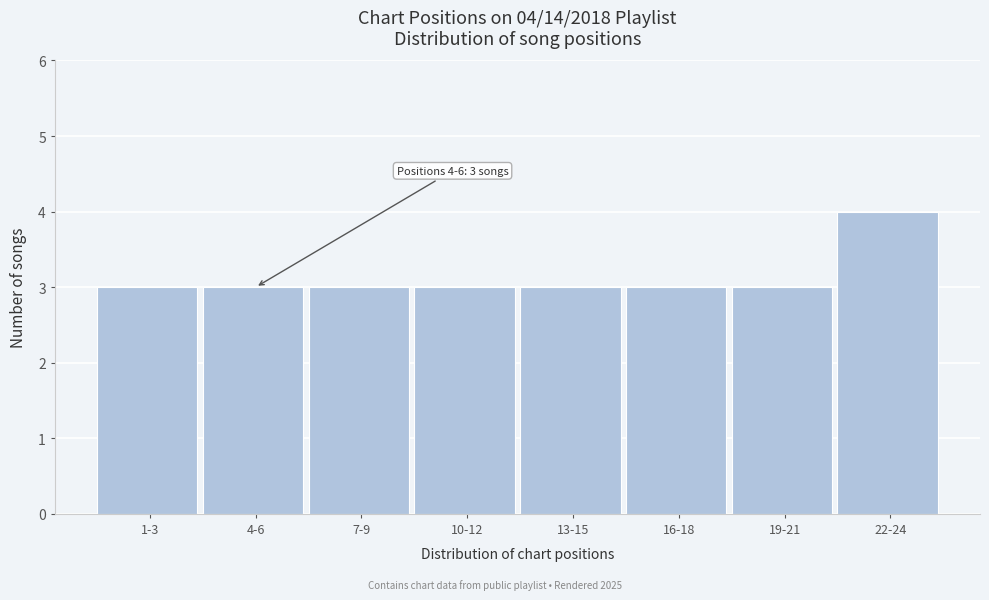

Reading left to right, transcribe all the data shown in this chart.

1-3=3	4-6=3	7-9=3	10-12=3	13-15=3	16-18=3	19-21=3	22-24=4